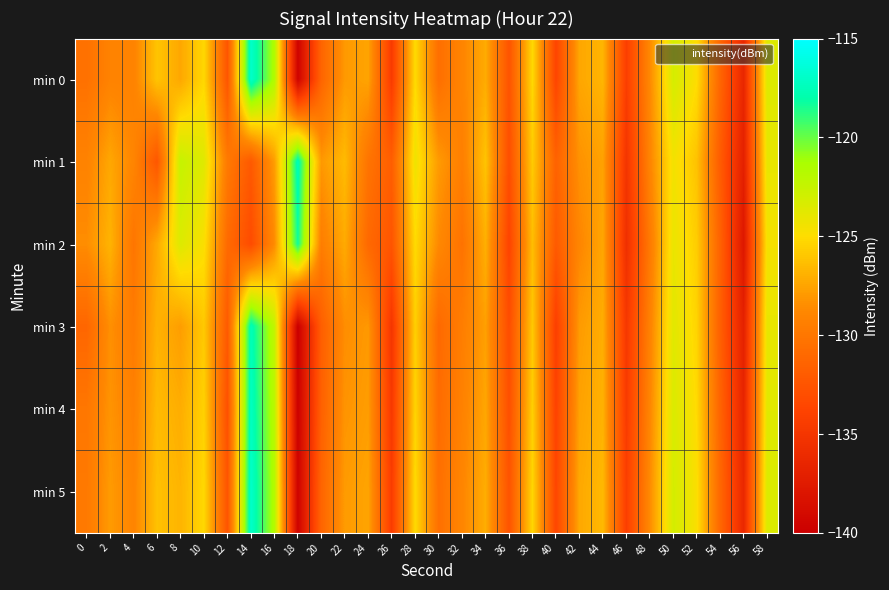

What is the difference between the highest and lowest values at 8?

5.3